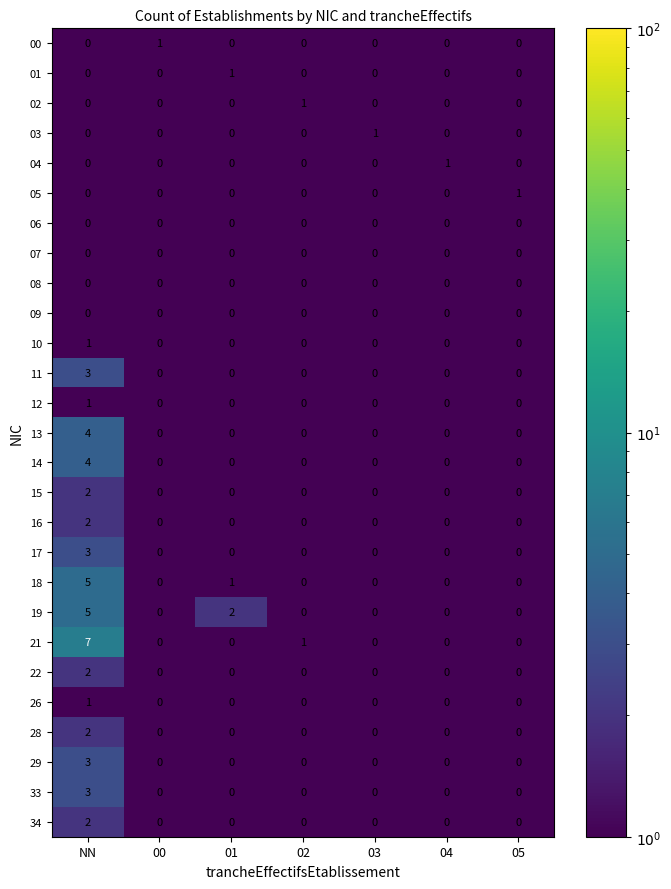

How many 04 values are between 0 and 1?

7